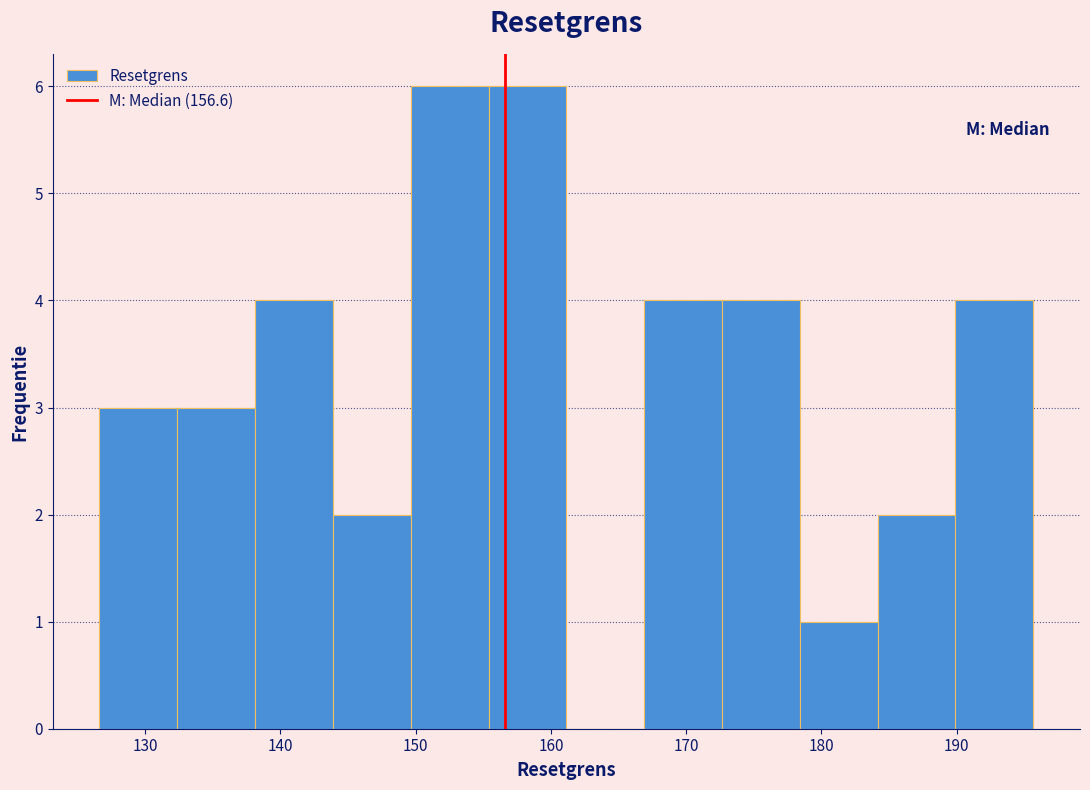

Reading left to right, list every bar in this chart as the range it spans on the x-axis followed by its height. Neither the bar edges nor the heights are printed on the chart, so give them approximately, as read against the axes.

127 to 132: 3
132 to 138: 3
138 to 144: 4
144 to 150: 2
150 to 155: 6
155 to 161: 6
161 to 167: 0
167 to 173: 4
173 to 178: 4
178 to 184: 1
184 to 190: 2
190 to 196: 4